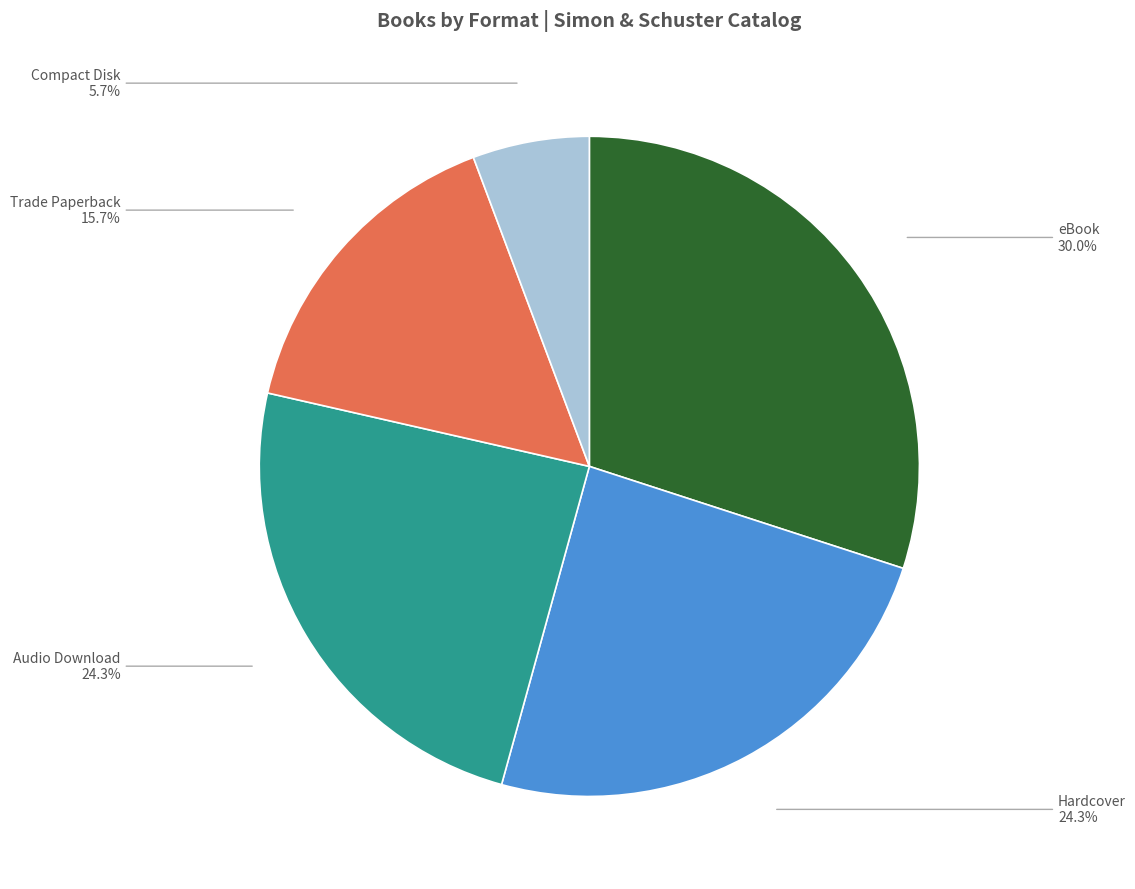

What is the largest slice in the pie chart?

eBook